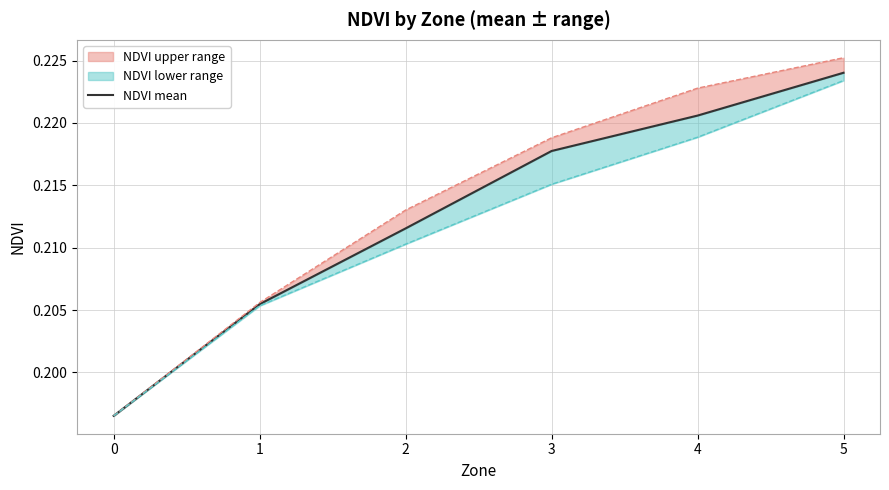

The chart shows a value of 0.4 at 1. True or false?

False